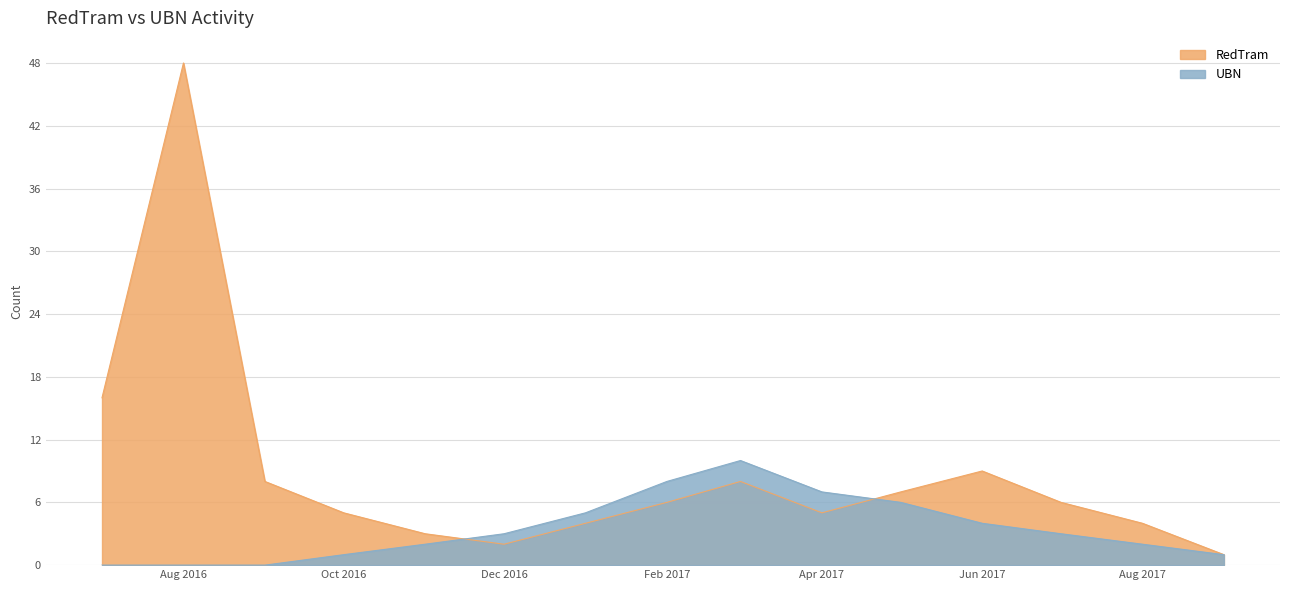

What is the average value of the UBN series?

3